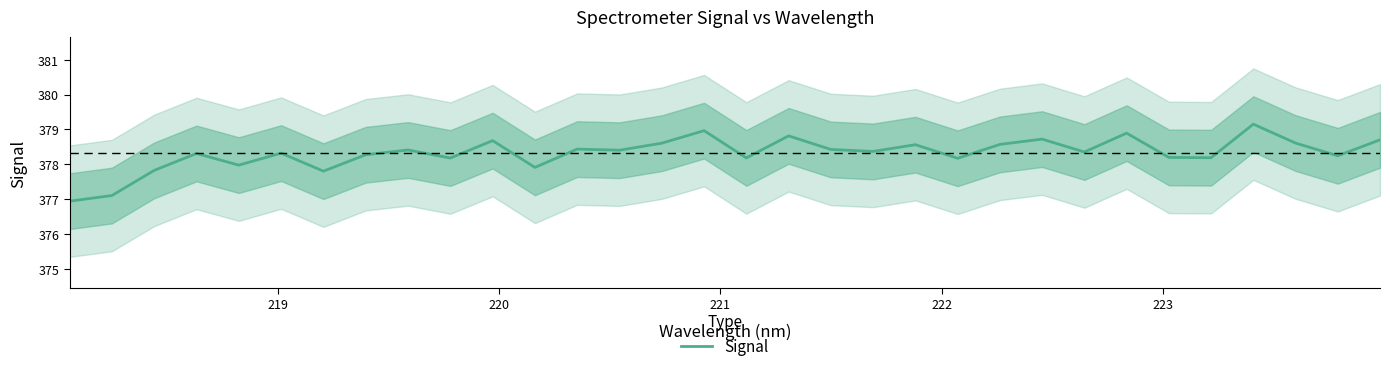

What is the maximum value for Signal?

379.2